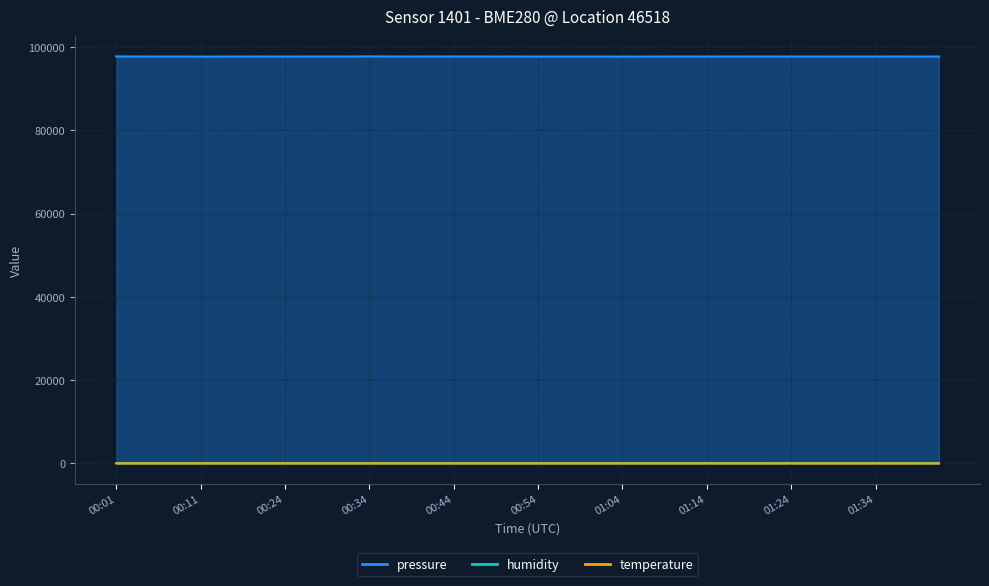

What is the difference between the maximum and minimum values in the temperature series?

0.5